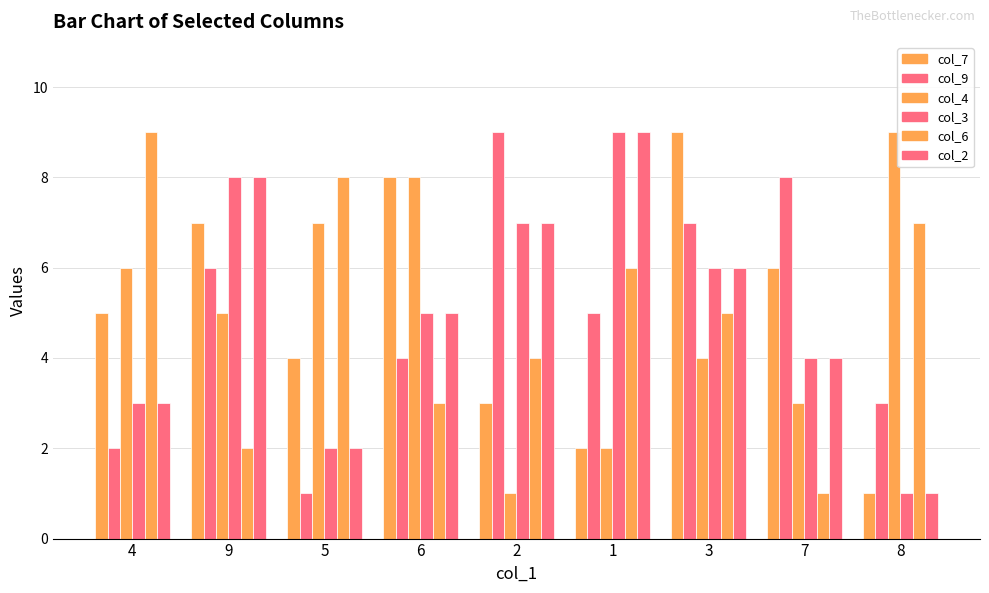

Which series has the largest range (max minus min)?

col_7